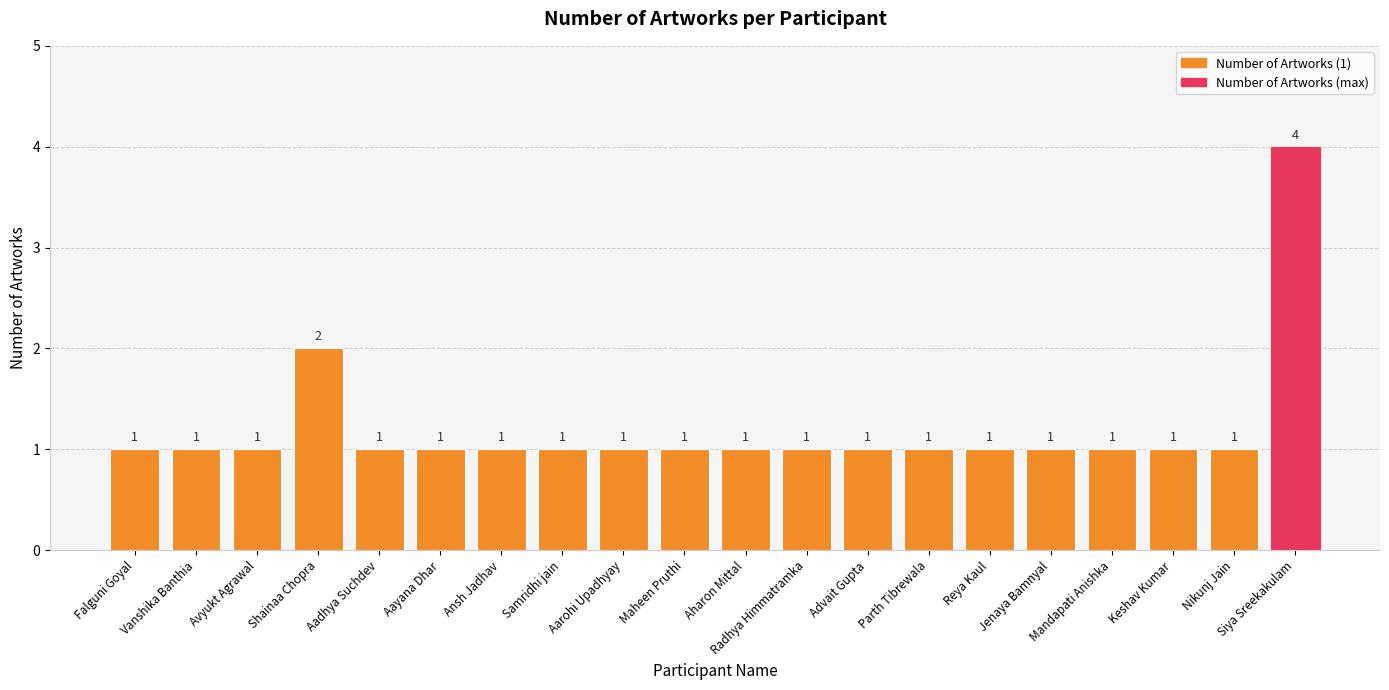

What is the value of the 17th bar from the left?

1